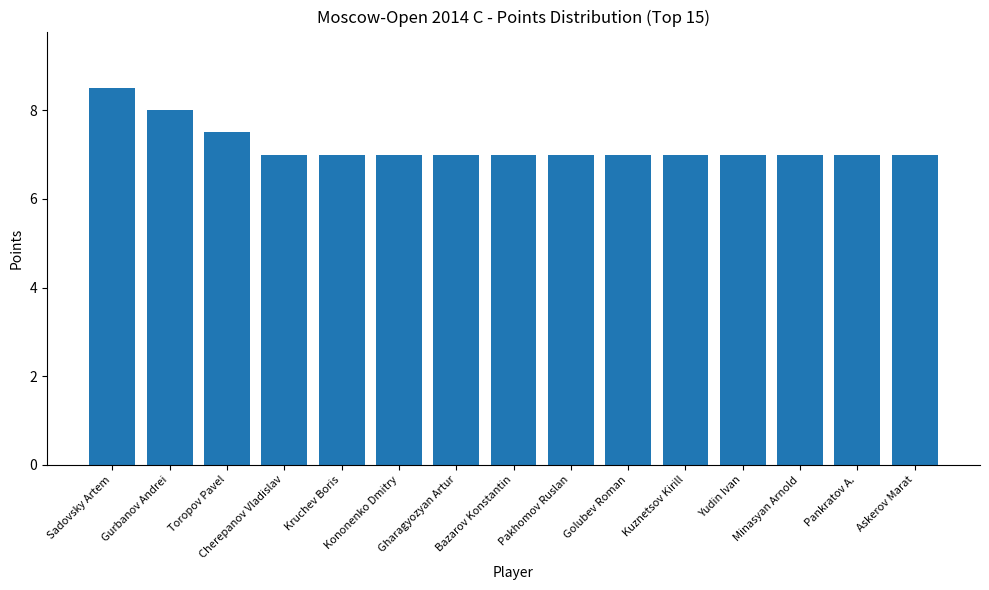

What is the minimum value shown in the chart?

7.0